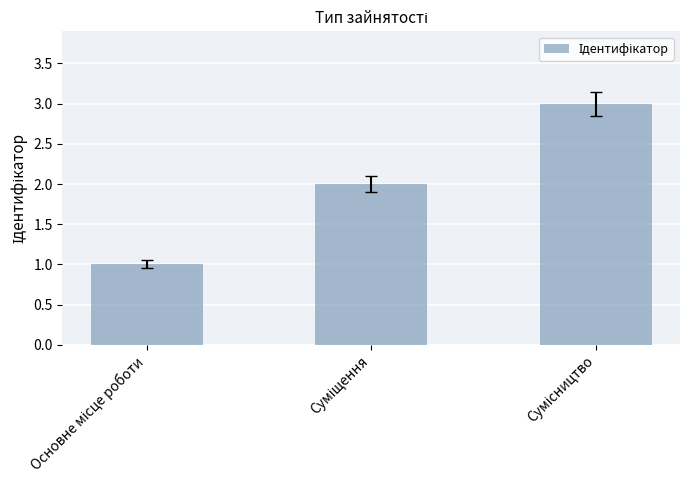

What is the sum of all values?

6